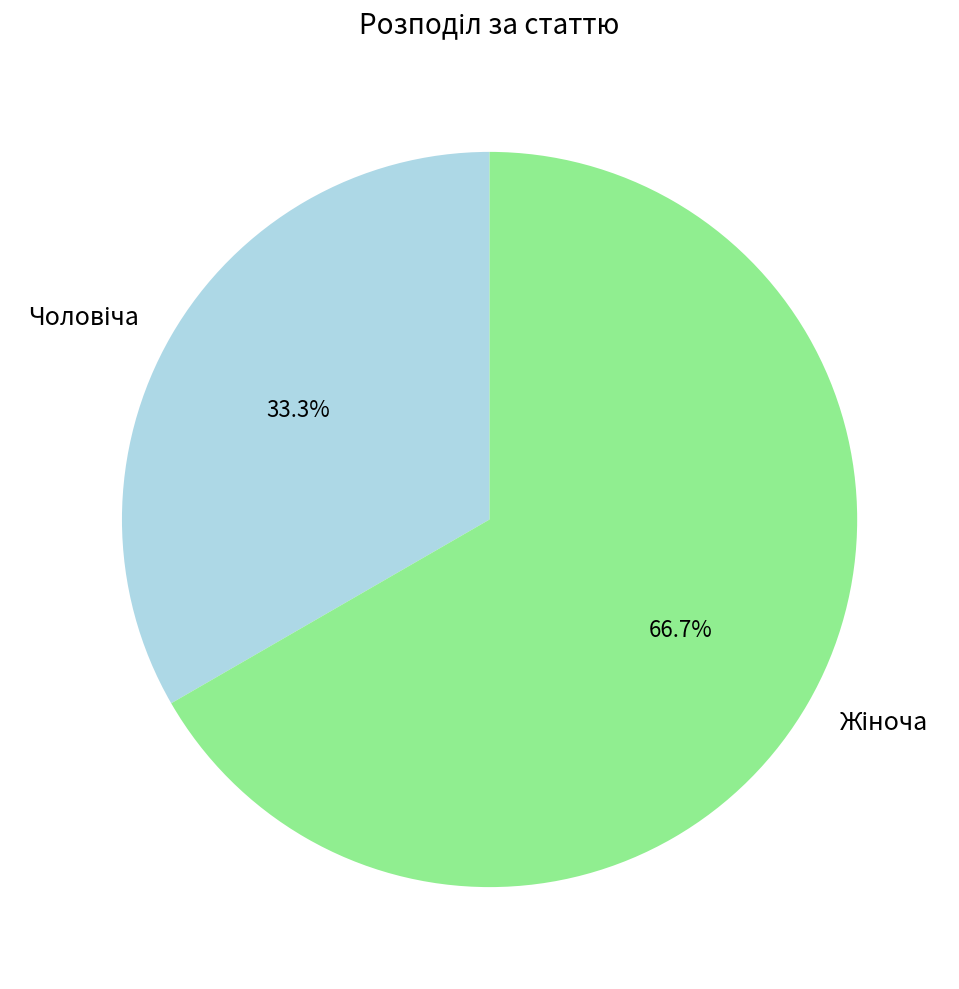

Is there a majority slice in this chart?

Yes